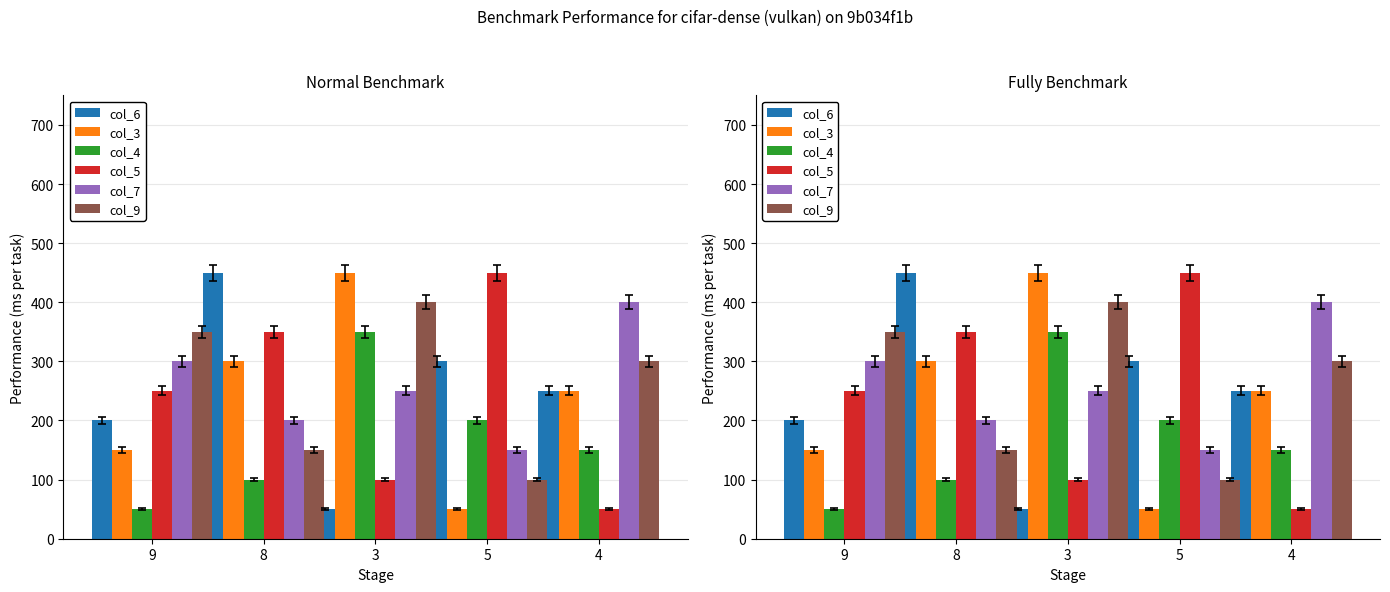

Rank the series at 4 from highest to lowest value.

col_7, col_9, col_6, col_3, col_4, col_5